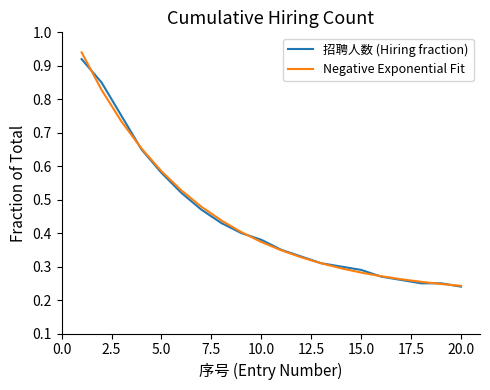

Which series has the largest range (max minus min)?

Negative Exponential Fit